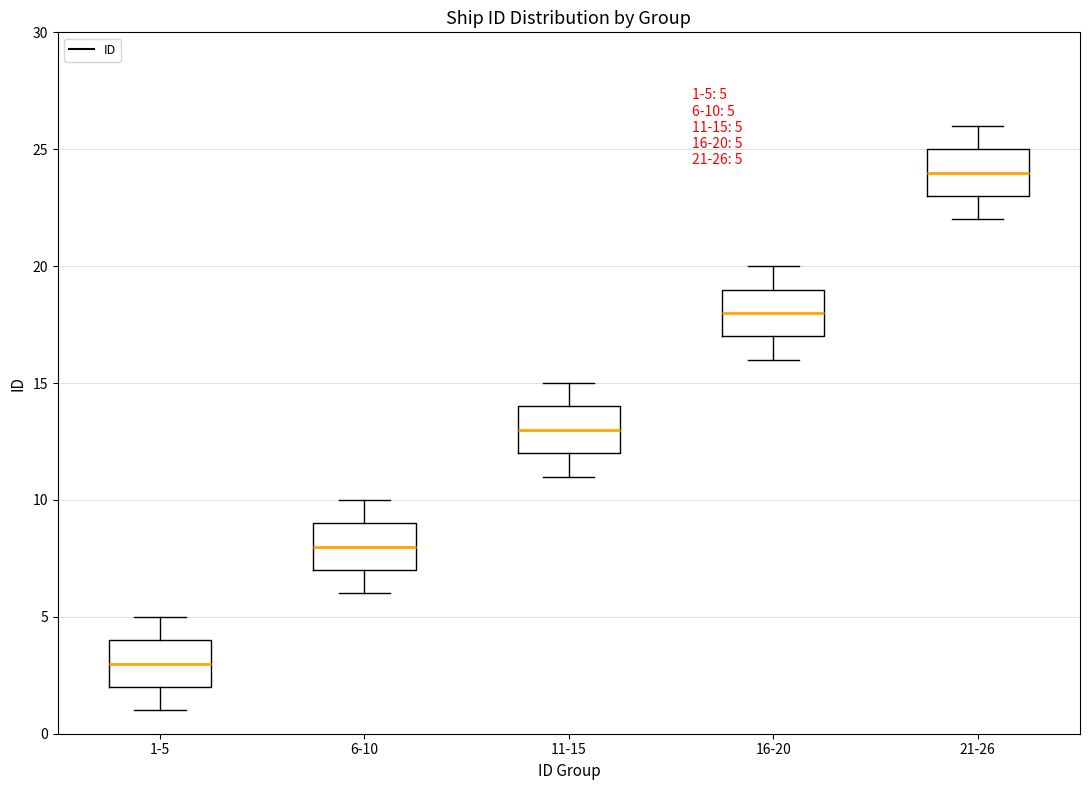

Which box has the lowest median line?

1-5